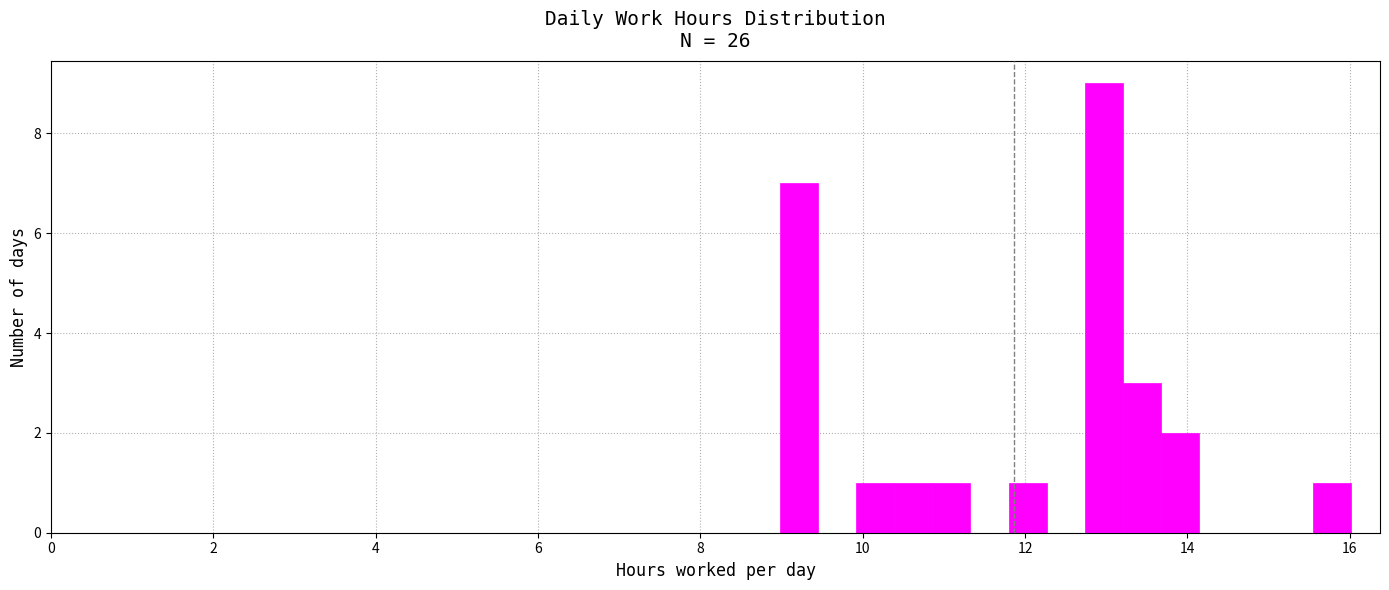

Read against the x-axis, roughly where is the centre of the tallest bar?

13.0